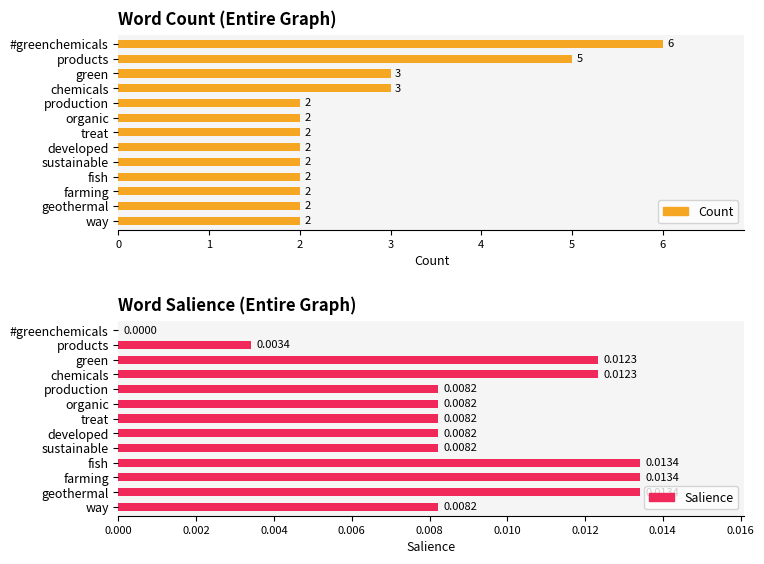

What is the sum of all Salience values?

0.1